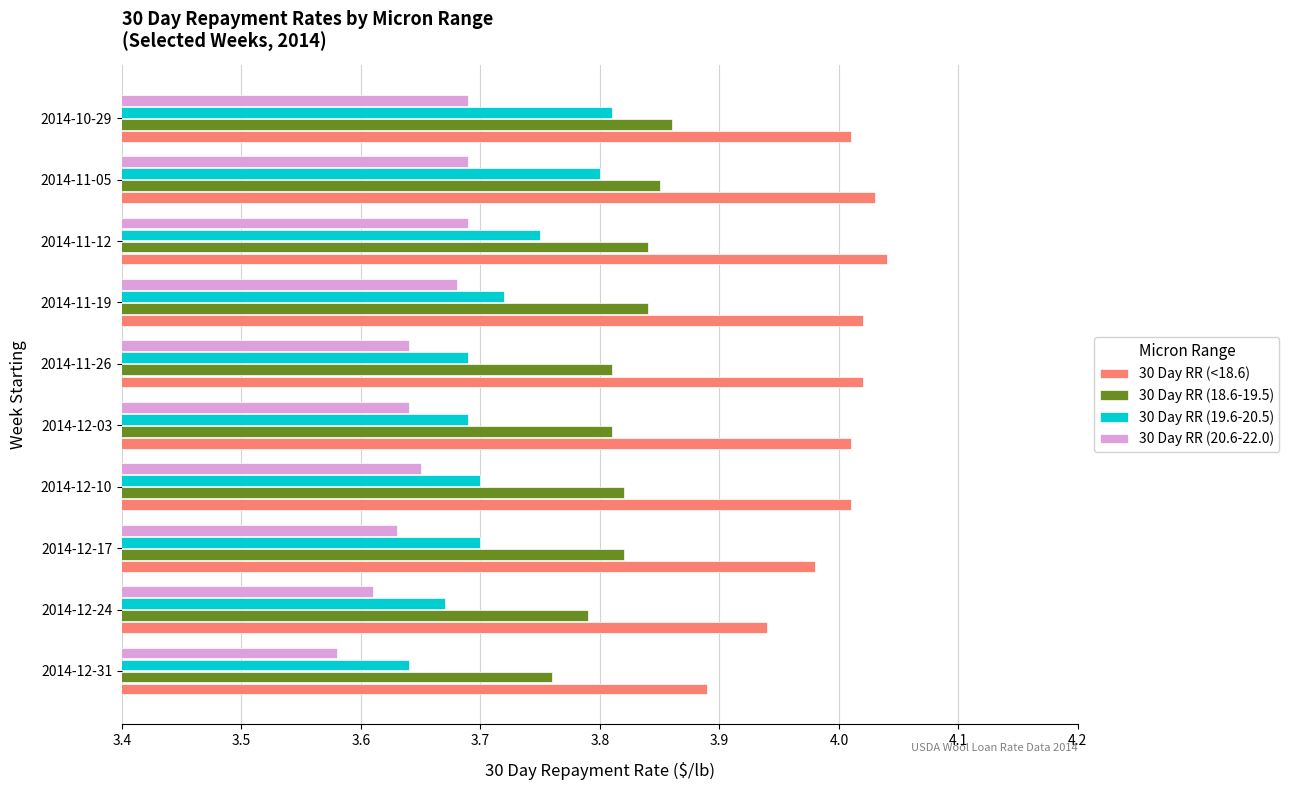

Which category has the lowest value in the 30 Day RR (<18.6) series?

2014-12-31